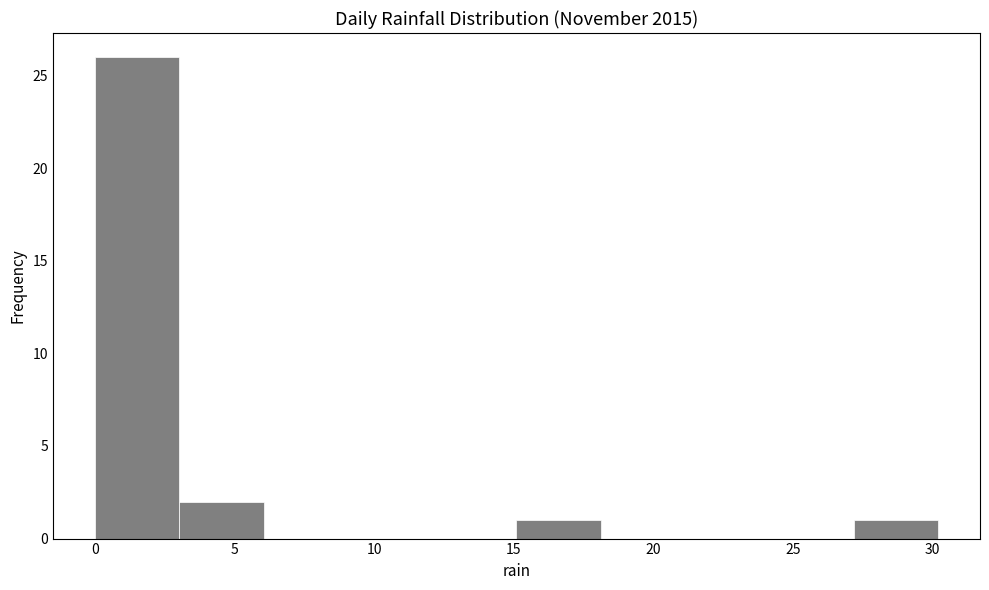

Which range on the x-axis has the tallest bar?

0 to 3